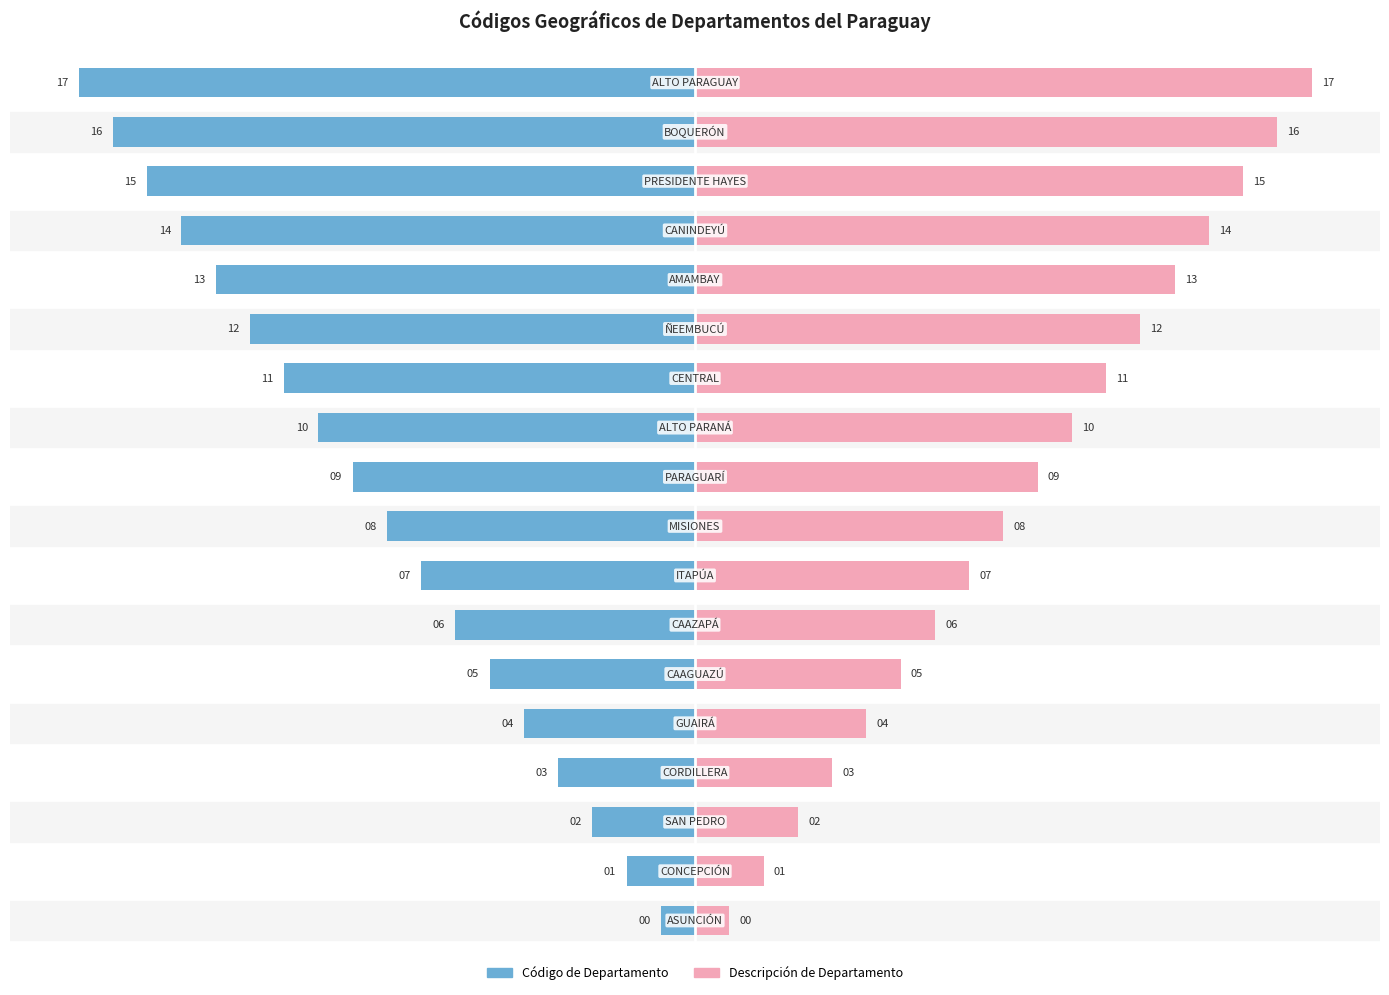

What value does the Descripción de Departamento series have at 7?

8